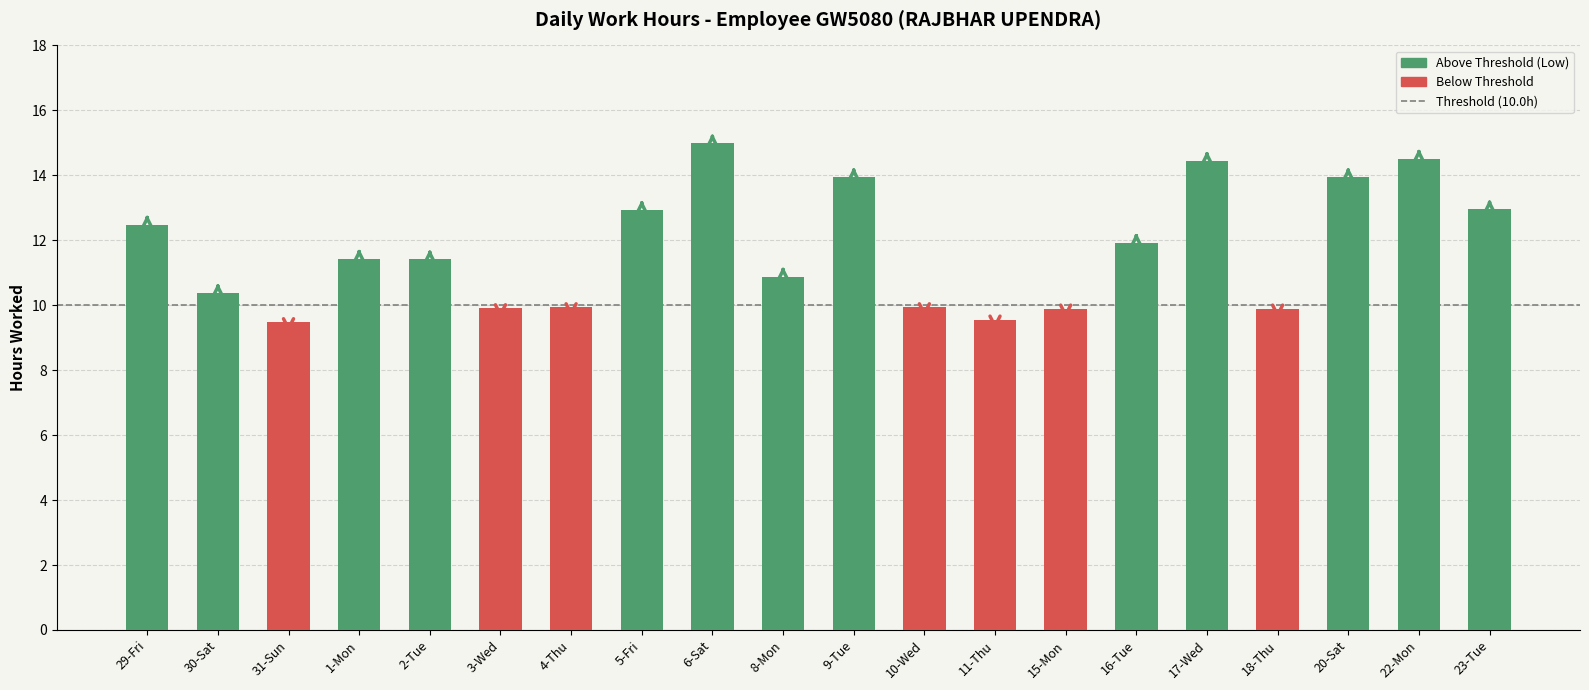

What position from the left is 30-Sat?

2